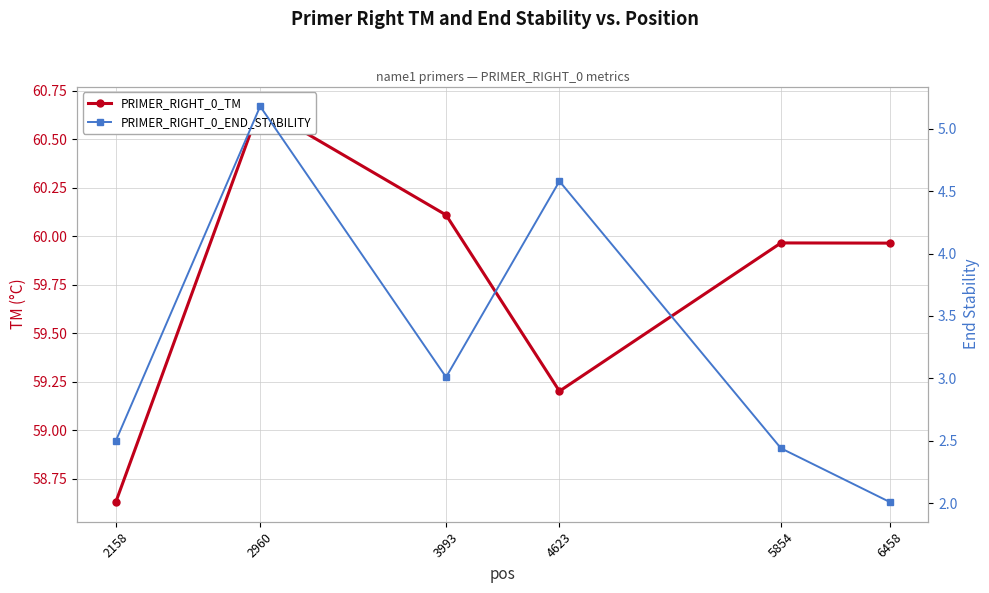

Read the PRIMER_RIGHT_0_END_STABILITY value at 2960.

5.2